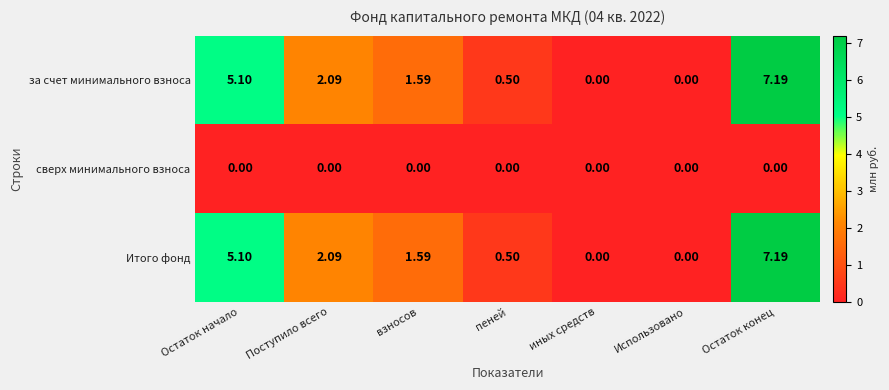

At which label does Итого фонд first exceed 1?

Остаток начало